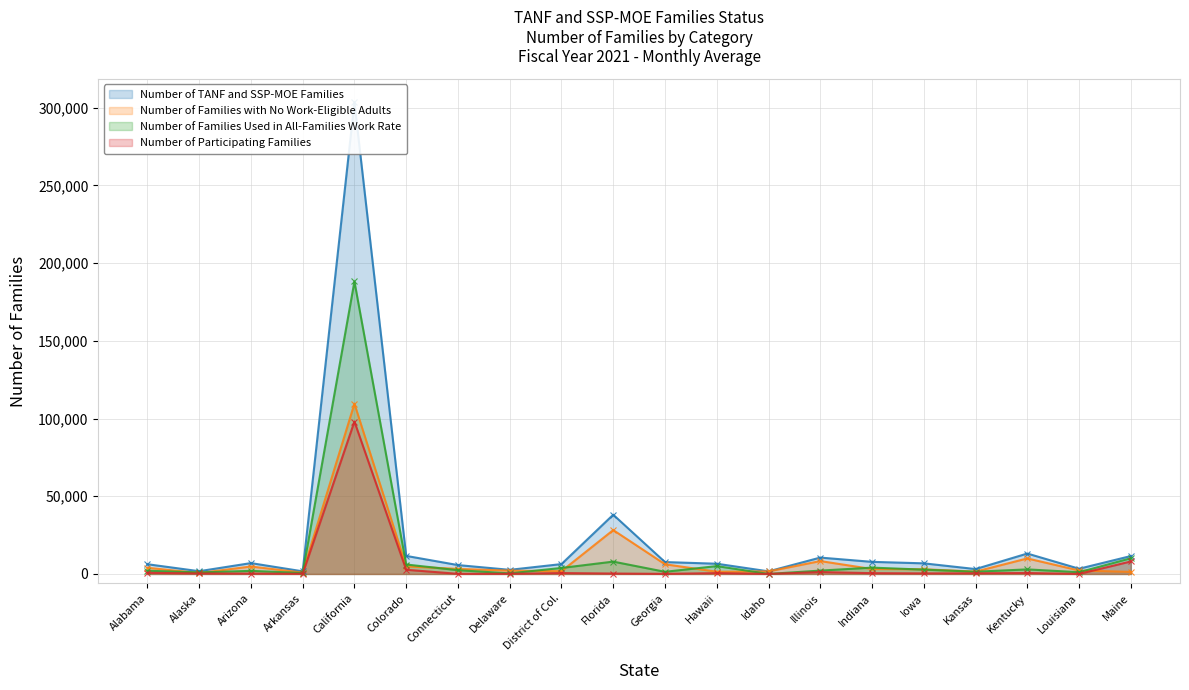

The value of Number of Families Used in All-Families Work Rate at Alaska is 1002. True or false?

True